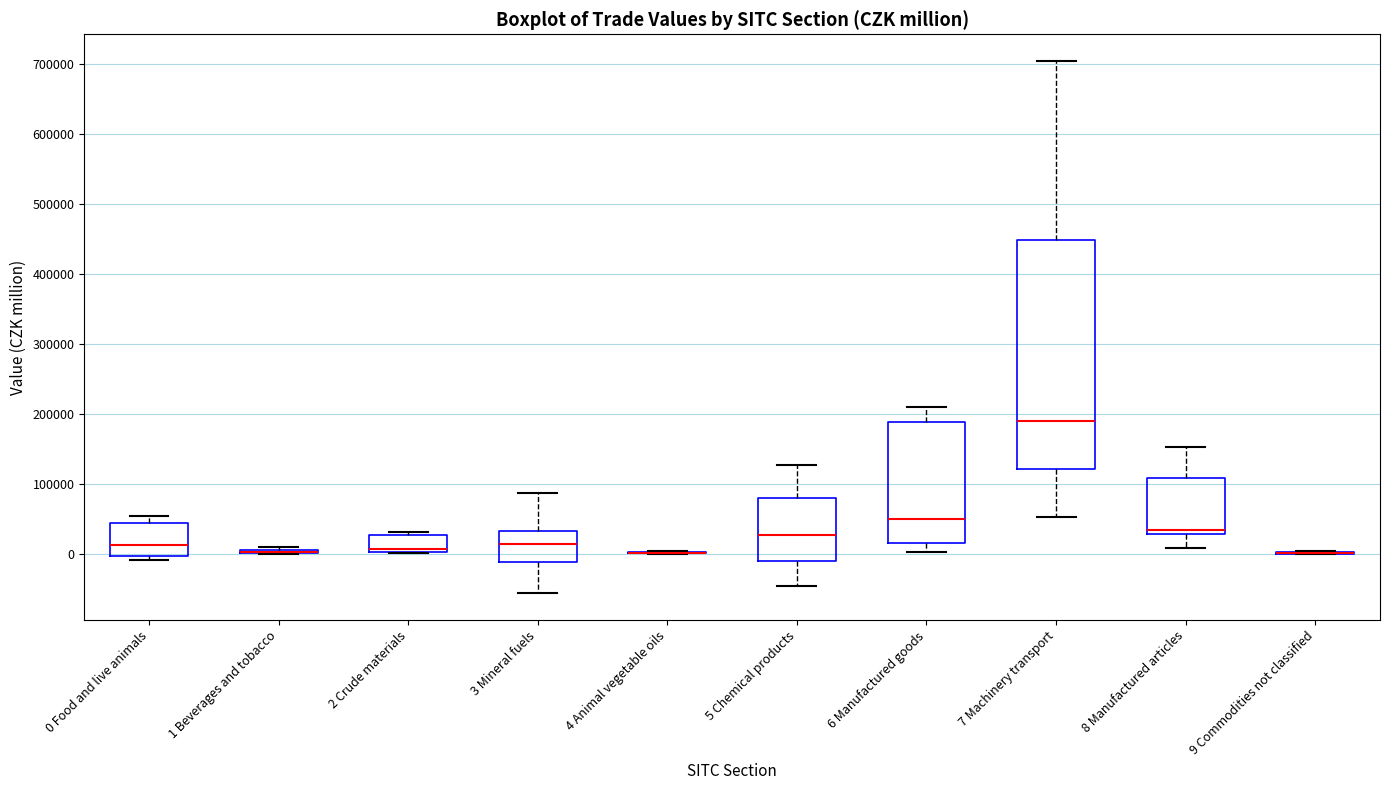

Reading left to right, transcribe this box plot: for each box, give where its median line is, the range the box spans, and where its two whiskers end, as read against the y-axis. The values are not printed on the chart, so give them approximately, as read against the axis.

0 Food and live animals: median 10000, box 0 to 40000, whiskers -10000 to 50000
1 Beverages and tobacco: box collapsed to a line at 0, whiskers 0 to 10000
2 Crude materials: median 10000, box 0 to 30000, whiskers 0 to 30000 (just above the box's upper edge)
3 Mineral fuels: median 10000, box -10000 to 30000, whiskers -60000 to 90000
4 Animal vegetable oils: box collapsed to a line at 0, whiskers 0 to 0
5 Chemical products: median 30000, box -10000 to 80000, whiskers -50000 to 130000
6 Manufactured goods: median 50000, box 20000 to 190000, whiskers 0 to 210000
7 Machinery transport: median 190000, box 120000 to 450000, whiskers 50000 to 700000
8 Manufactured articles: median 30000 (just above the box's lower edge), box 30000 to 110000, whiskers 10000 to 150000
9 Commodities not classified: box collapsed to a line at 0, whiskers 0 to 0